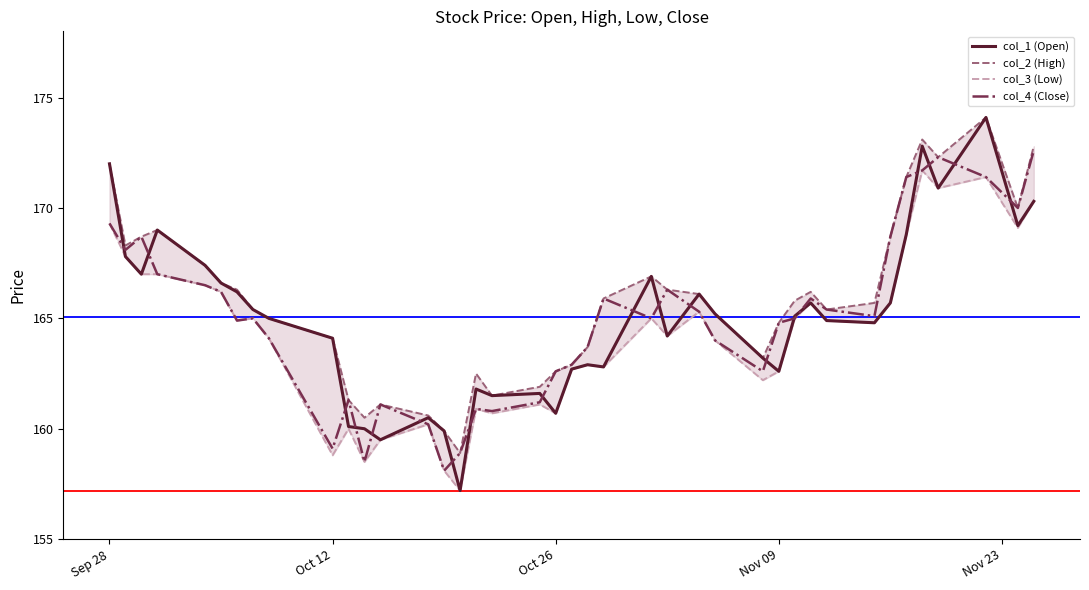

What is the value of the col_1 (Open) point at the 16th from the left?

157.2